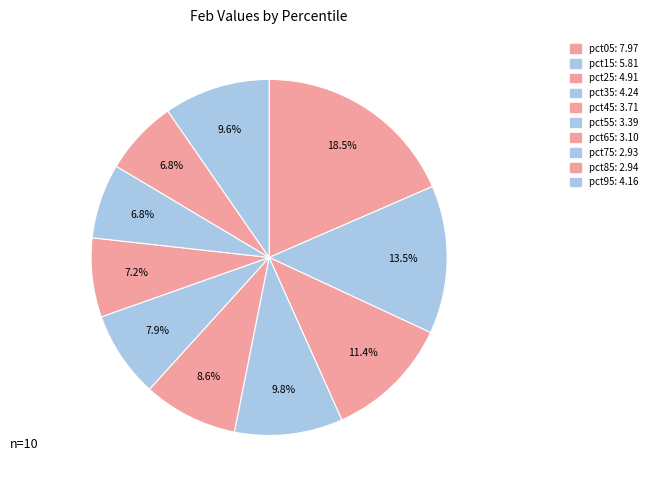

Count the number of slices in the pie.

10